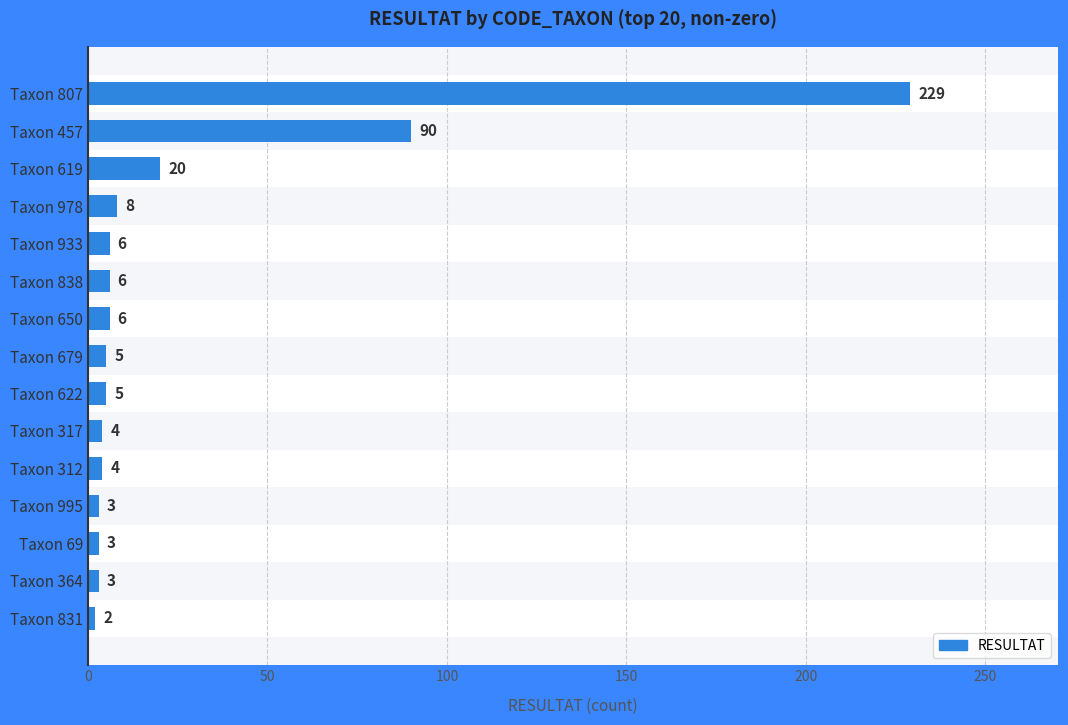

Reading bottom to top, list all the values displayed in this chart.

Taxon 831=2	Taxon 364=3	Taxon 69=3	Taxon 995=3	Taxon 312=4	Taxon 317=4	Taxon 622=5	Taxon 679=5	Taxon 650=6	Taxon 838=6	Taxon 933=6	Taxon 978=8	Taxon 619=20	Taxon 457=90	Taxon 807=229